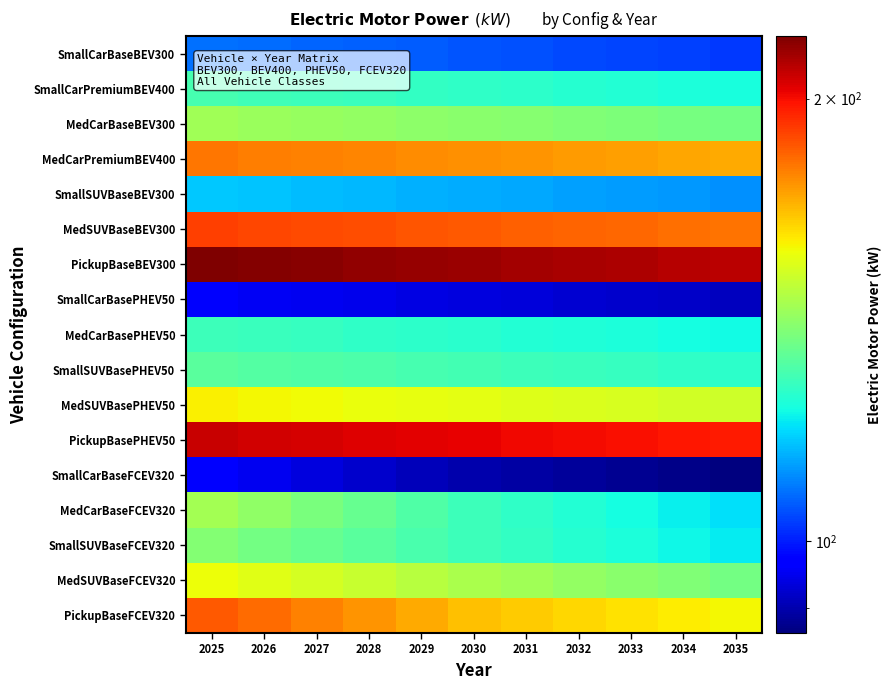

At which category does the chart reach its minimum across all series?

2035